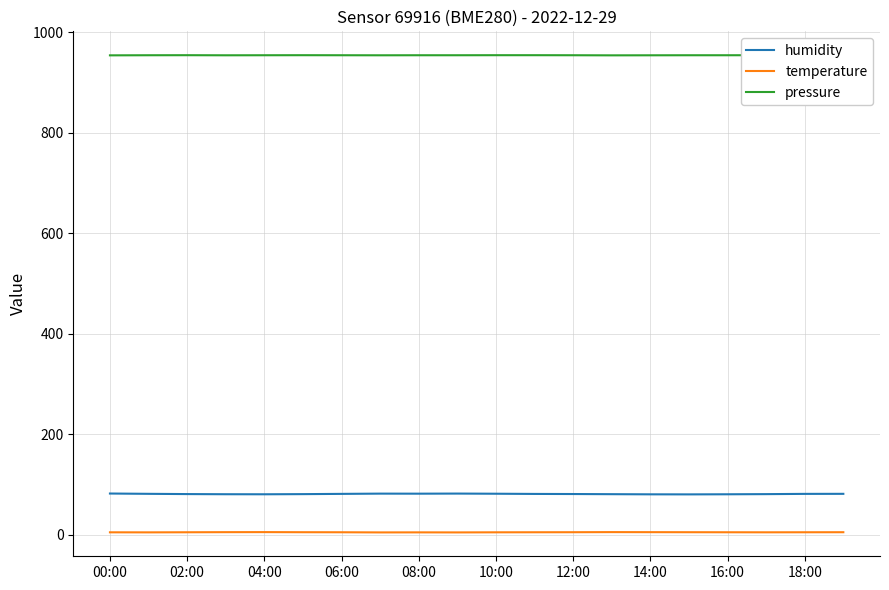

True or false: temperature and pressure intersect in this chart.

False